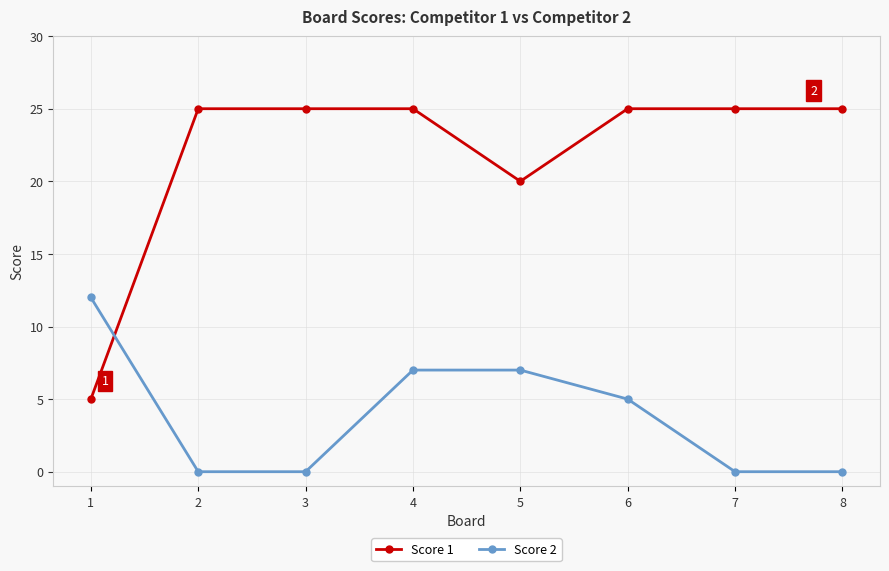

True or false: Score 1 and Score 2 intersect in this chart.

True